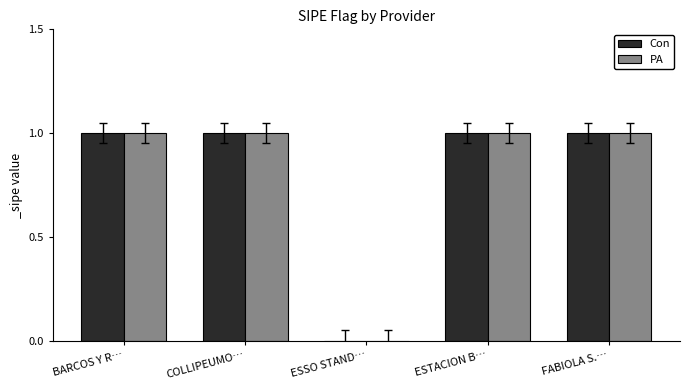

The value of PA at ESSO STAND… is -1. True or false?

False